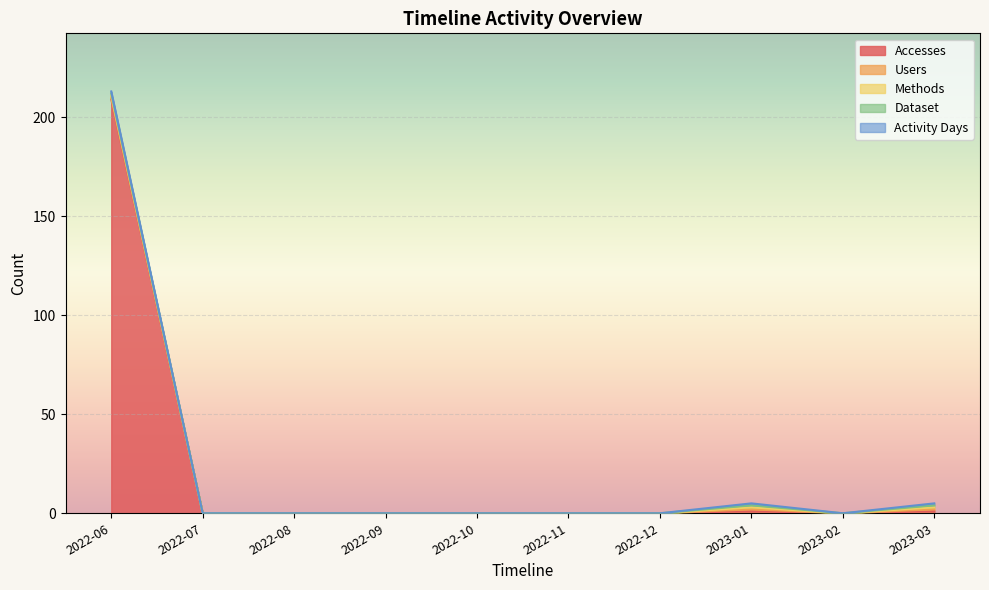

Which series has the largest total across all categories?

Accesses